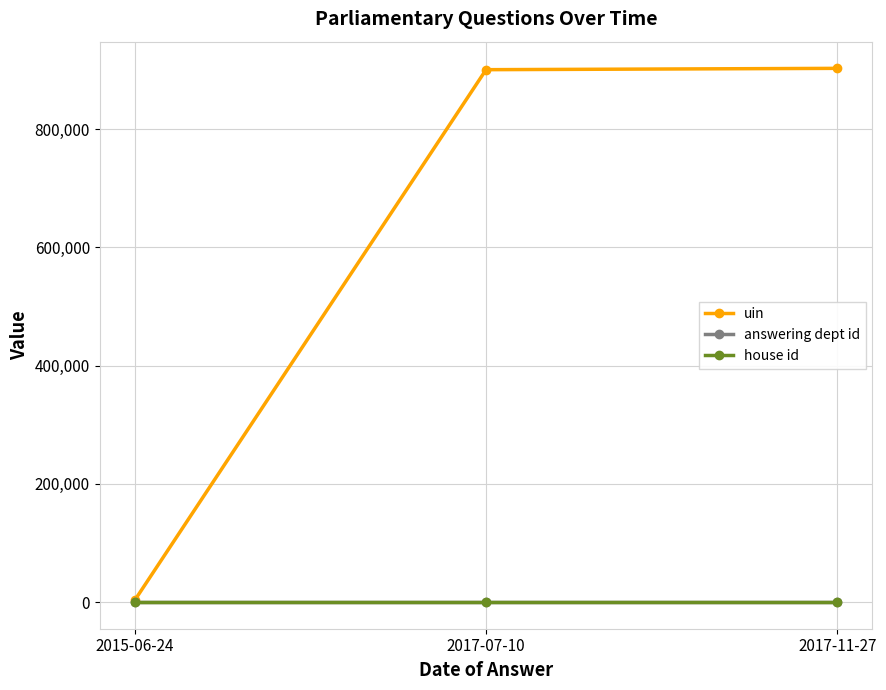

What is the difference between the uin values at 2015-06-24 and 2017-11-27?

899498